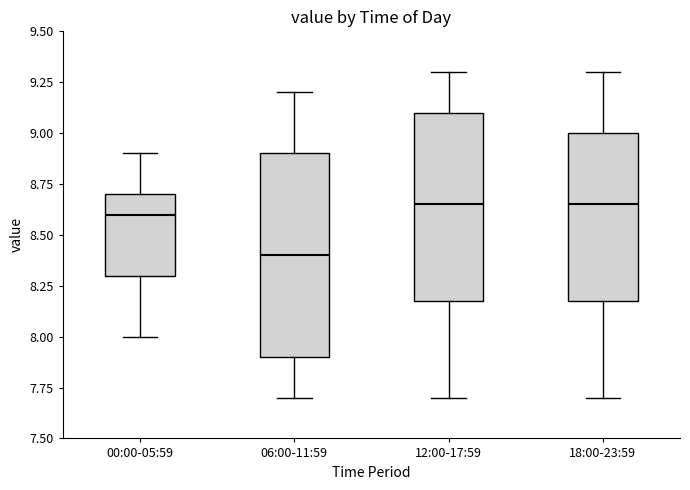

Reading left to right, read every box against the y-axis: the position of its median line, the range the box covers, and the ends of its whiskers. The values are not printed on the chart, so give them approximately, as read against the axis.

00:00-05:59: median 8.60, box 8.30 to 8.70, whiskers 8.00 to 8.90
06:00-11:59: median 8.40, box 7.90 to 8.90, whiskers 7.70 to 9.20
12:00-17:59: median 8.65, box 8.20 to 9.10, whiskers 7.70 to 9.30
18:00-23:59: median 8.65, box 8.20 to 9.00, whiskers 7.70 to 9.30